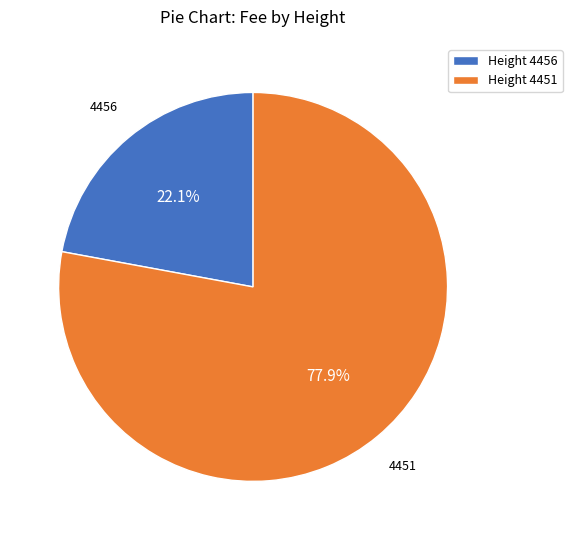

Approximately how many times larger is the value at Height 4451 compared to Height 4456?

3.5